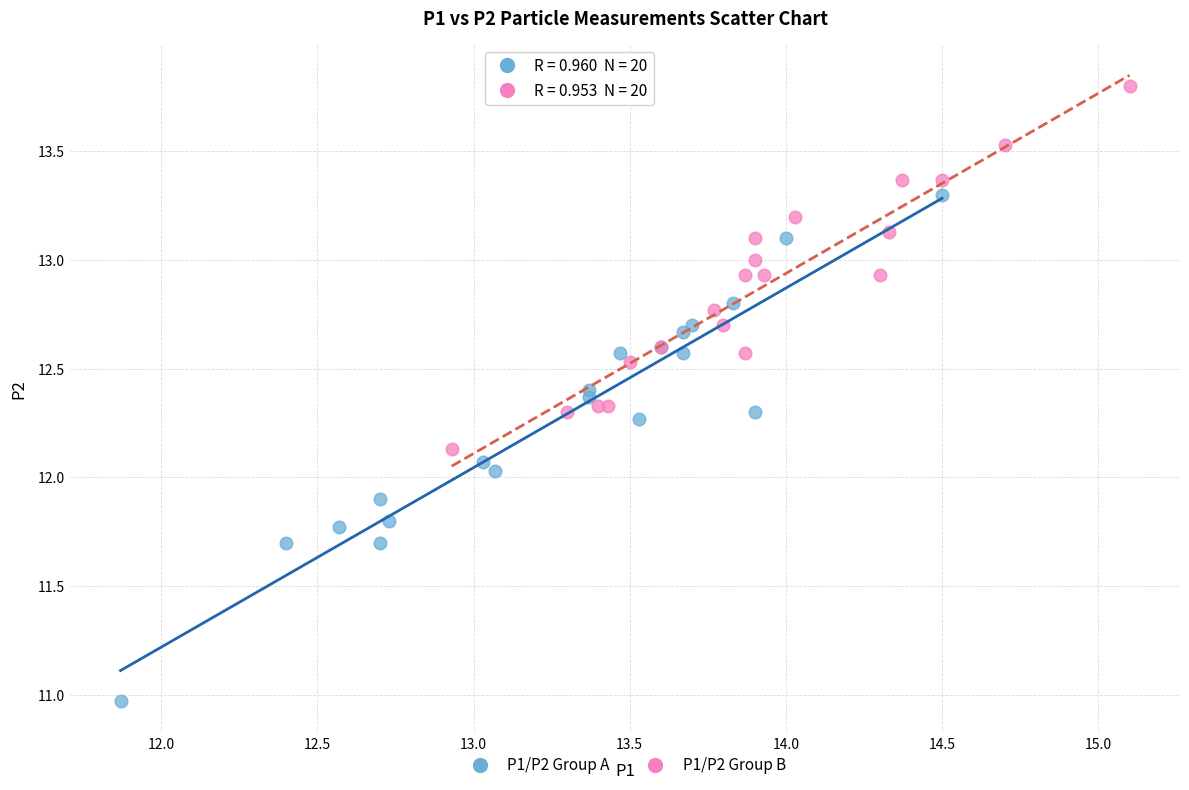

Which series has the widest spread of Y values?

P1/P2 Group A